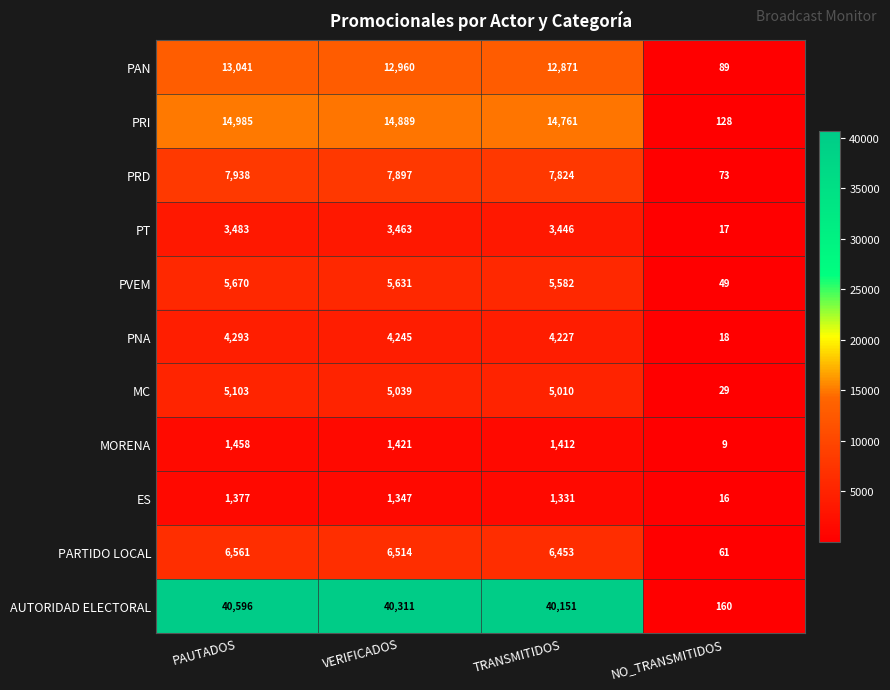

What is the approximate value of ES at VERIFICADOS, to the nearest 100?

1300